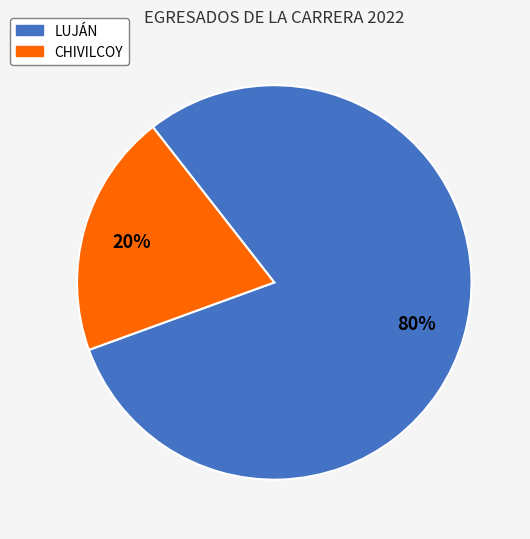

To the nearest percent, what is the combined percentage of CHIVILCOY and LUJÁN?

100%